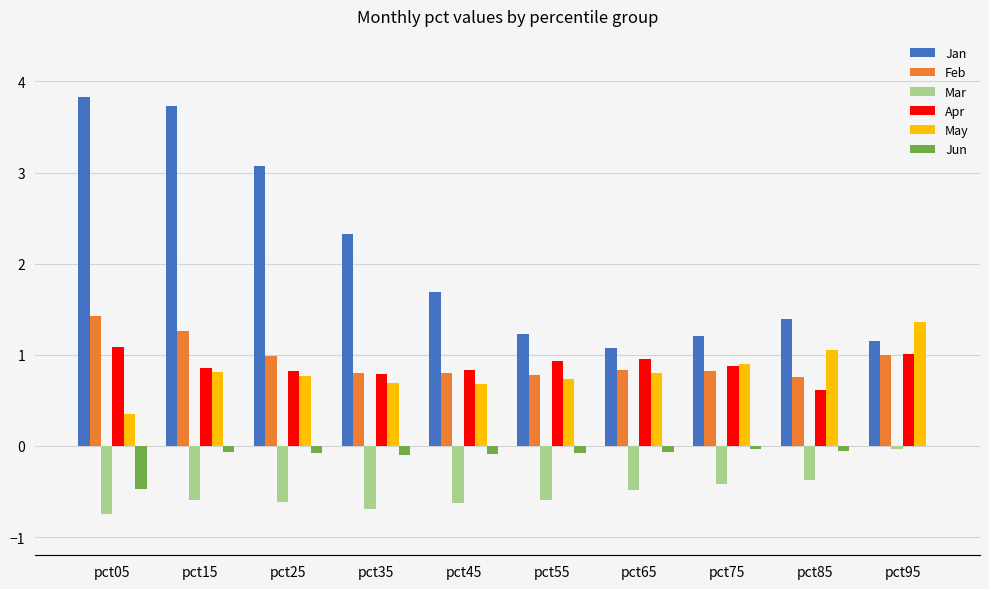

How many categories are shown in the chart?

10